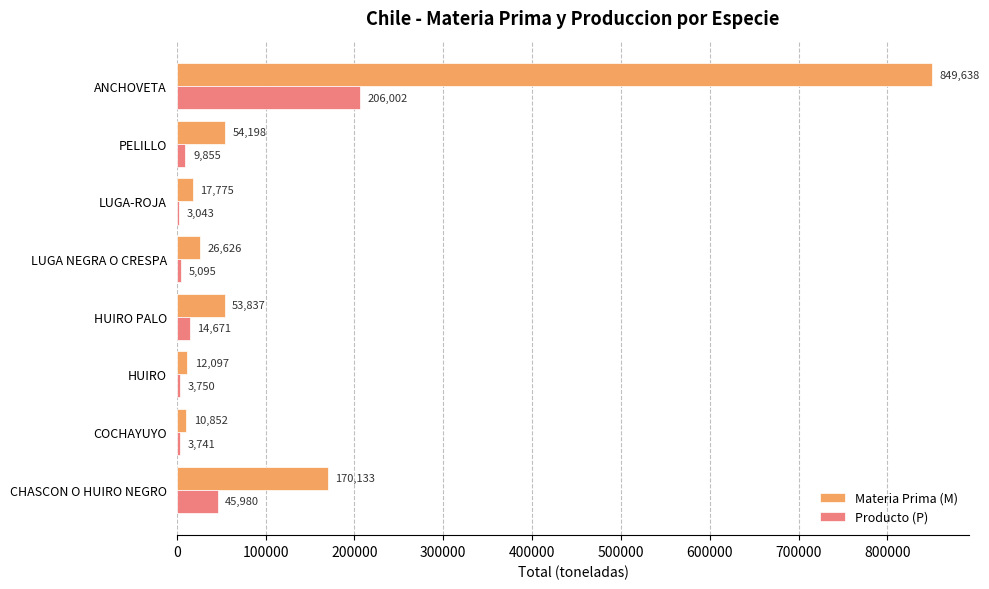

The Producto (P) series shows 5095 at LUGA NEGRA O CRESPA. True or false?

True